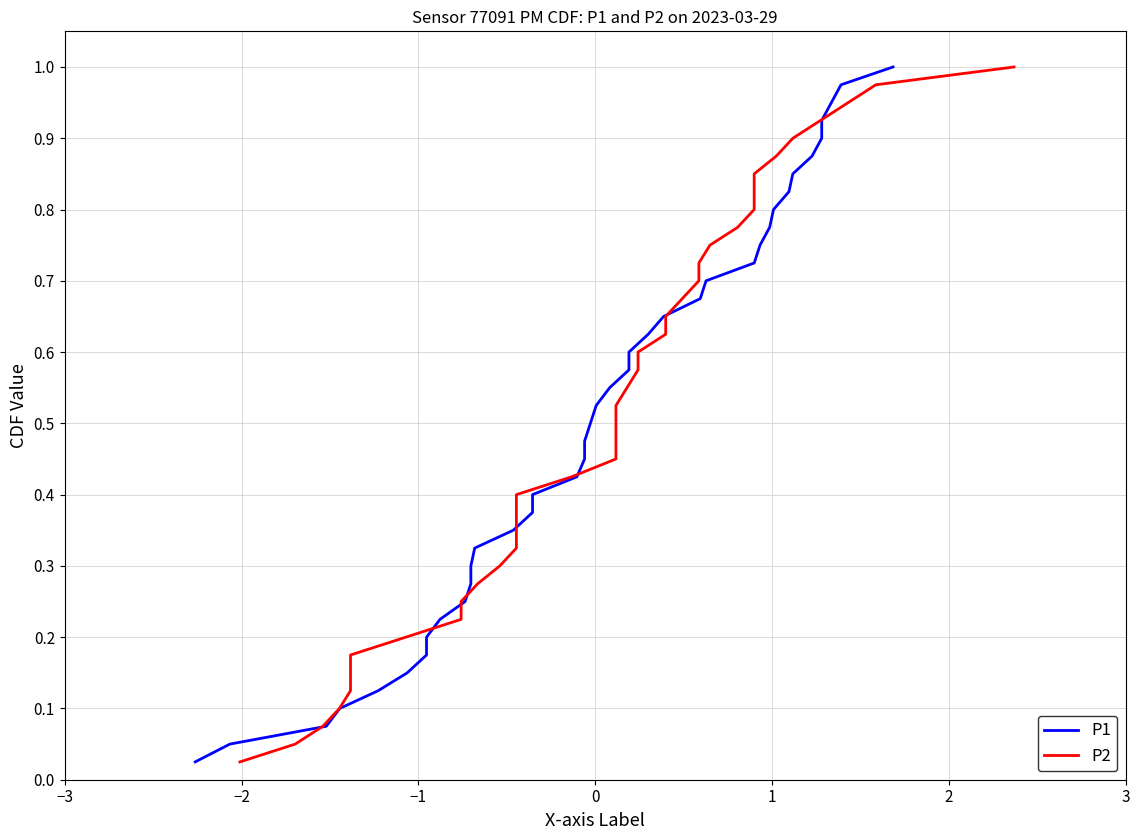

Reading left to right, list all the values displayed in this chart.

P1: 0.0	0.1	0.1	0.1	0.1	0.1	0.2	0.2	0.2	0.2	0.3	0.3	0.3	0.3	0.4	0.4	0.4	0.5	0.5	0.5	0.5	0.6	0.6	0.6	0.6	0.7	0.7	0.7	0.7	0.8	0.8	0.8	0.8	0.8	0.9	0.9	0.9	0.9	1.0	1.0
P2: 0.0	0.1	0.1	0.1	0.1	0.1	0.2	0.2	0.2	0.2	0.3	0.3	0.3	0.3	0.4	0.4	0.4	0.5	0.5	0.5	0.5	0.6	0.6	0.6	0.6	0.7	0.7	0.7	0.7	0.8	0.8	0.8	0.8	0.8	0.9	0.9	0.9	0.9	1.0	1.0